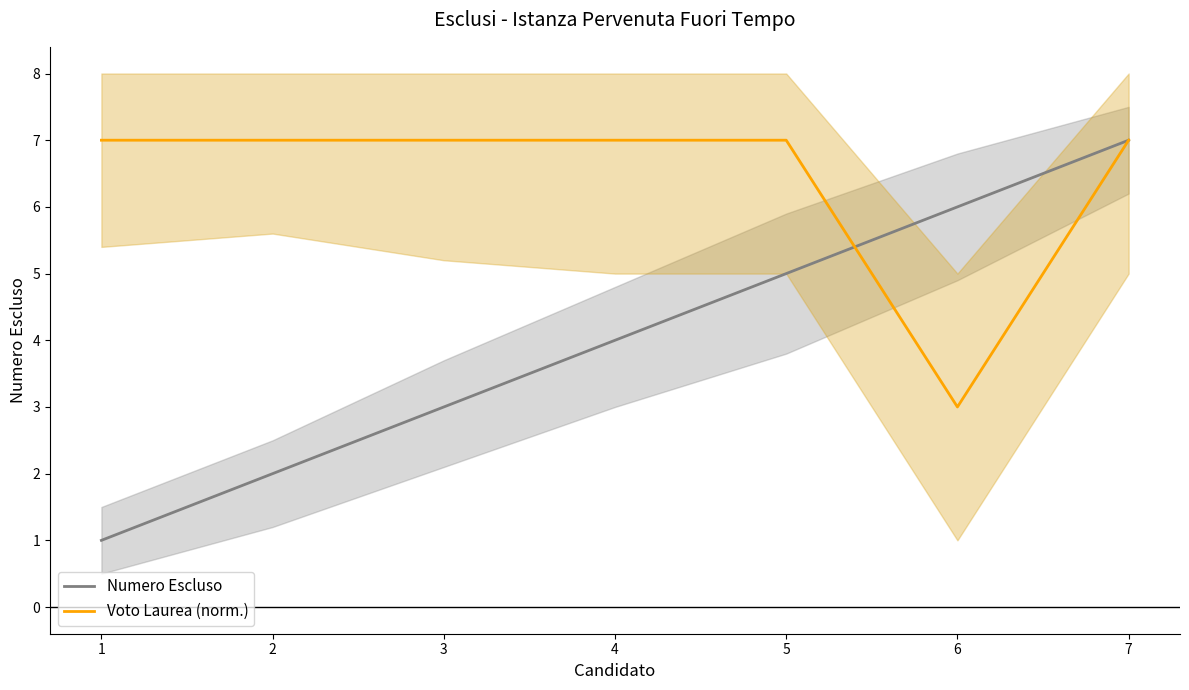

Which series ends up on top after the final intersection of Voto Laurea (norm.) and Numero Escluso?

Numero Escluso